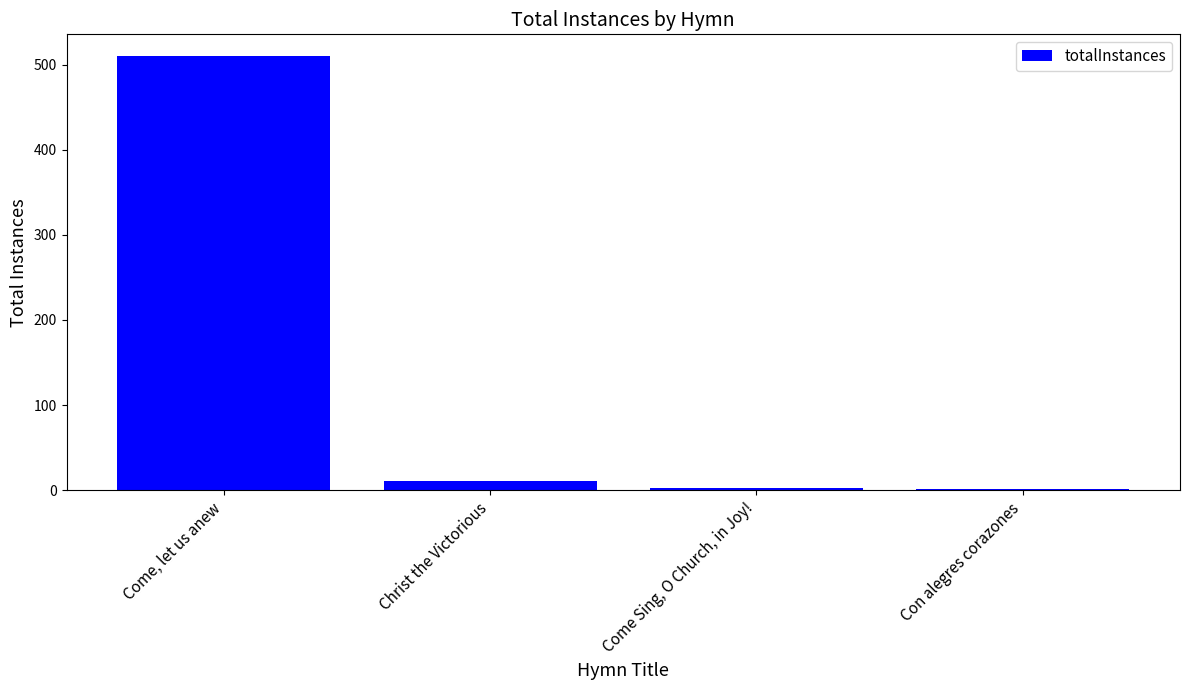

How many series are shown in this chart?

1